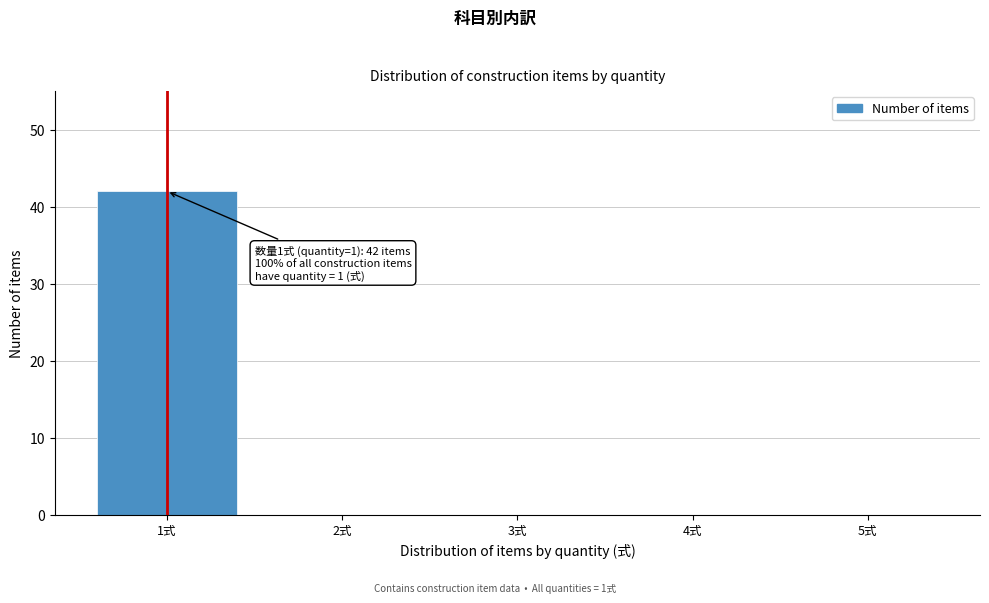

Reading left to right, what are all the values shown in this chart?

1式=42	2式=0	3式=0	4式=0	5式=0